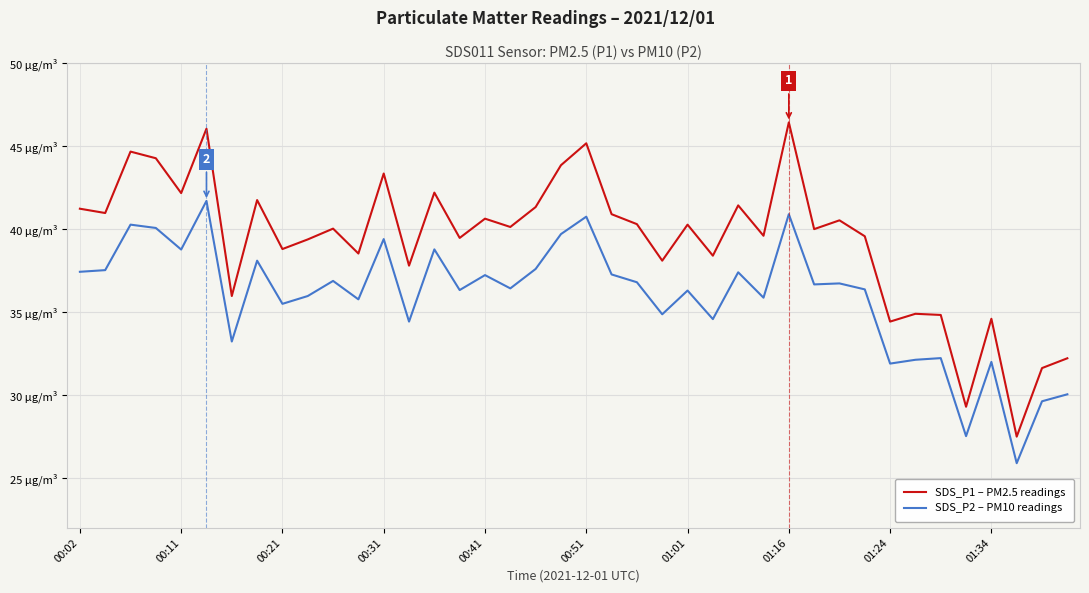

Does the chart display data point markers on the line(s)?

No